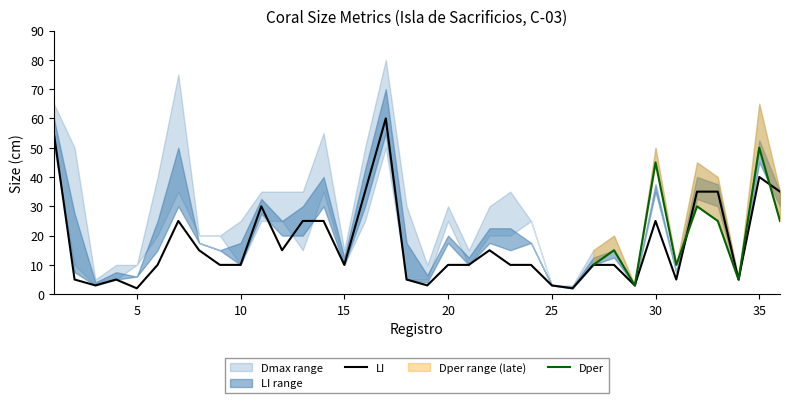

True or false: Dmax has more than 0 interior local peaks.

True